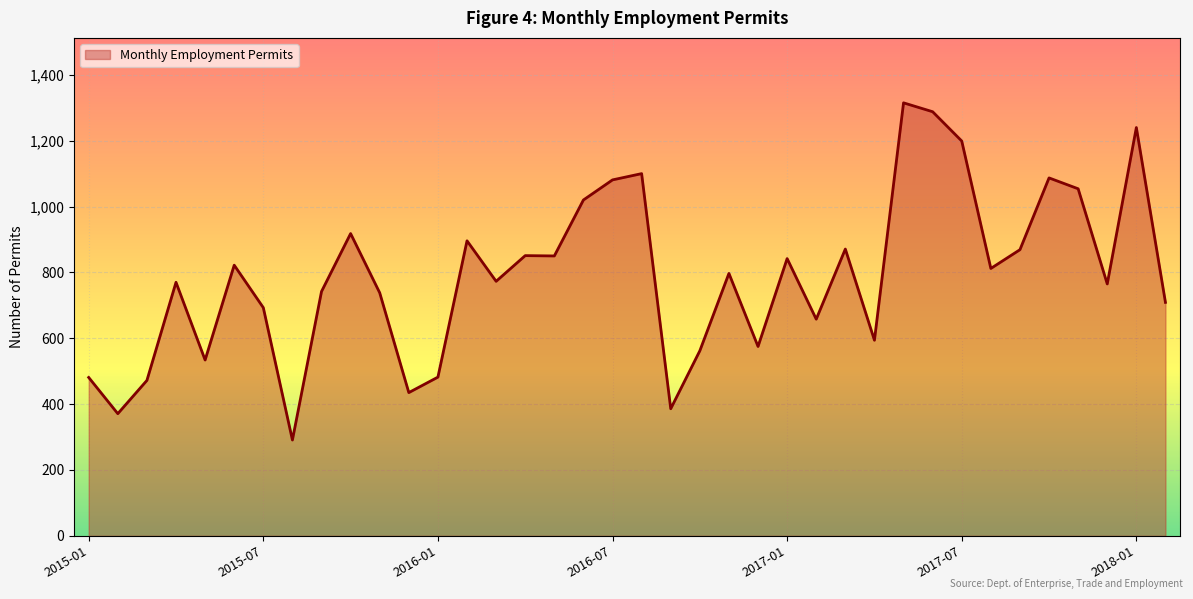

What is the minimum value shown in the chart?

291